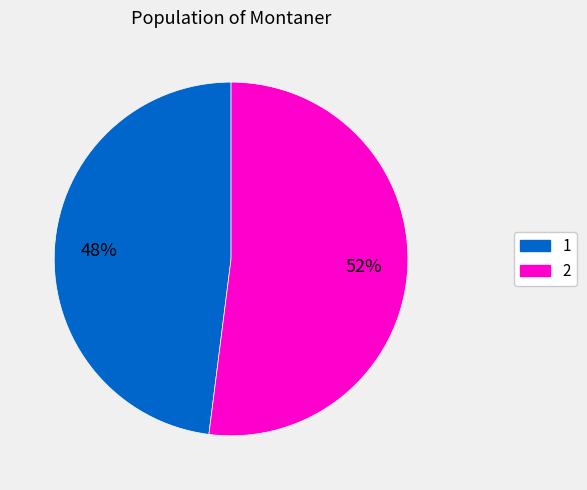

Which has a higher value, 2 or 1?

2